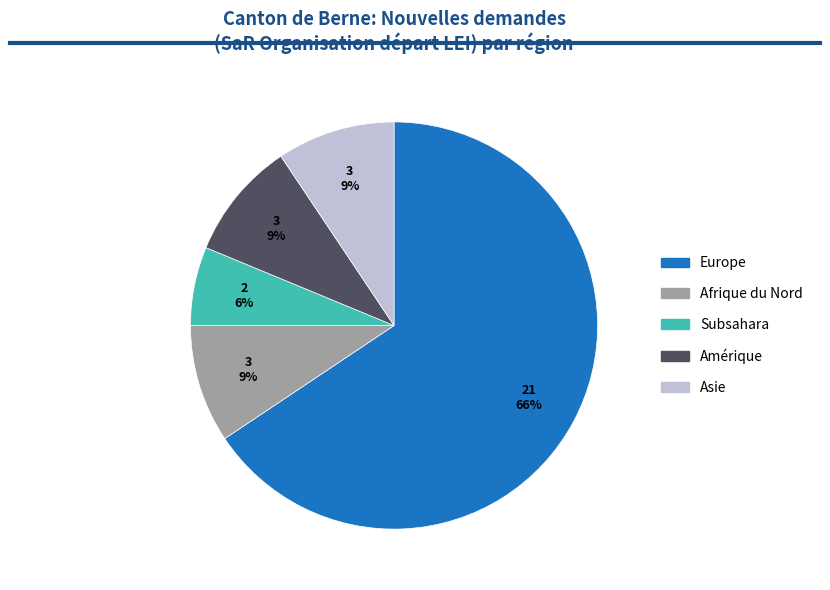

Is there any slice that represents more than half of the pie?

Yes